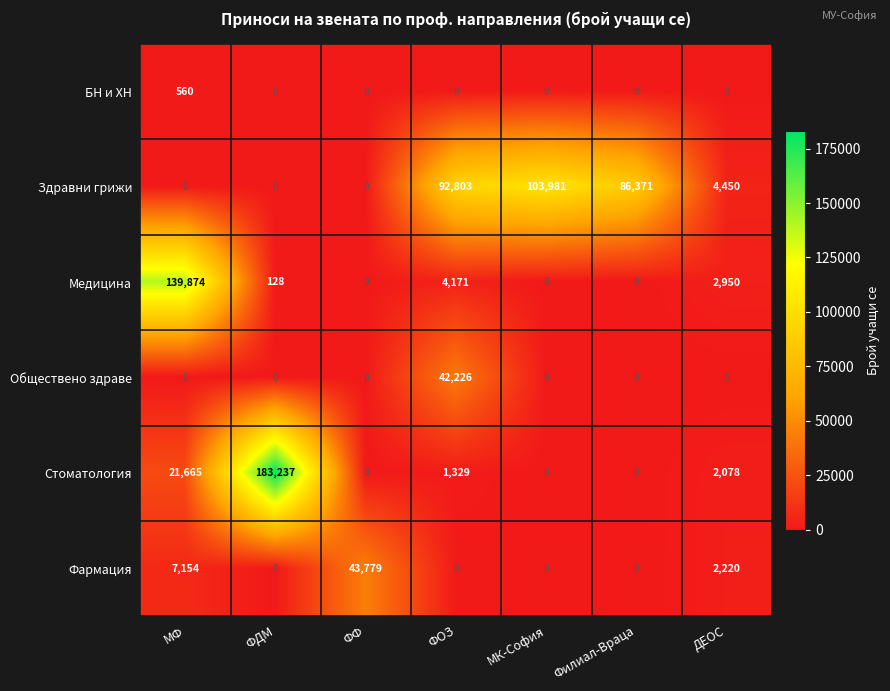

At which category is the sum across all series the highest?

ФДМ